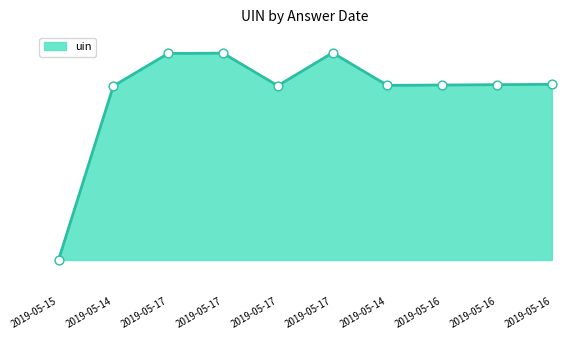

Between 2019-05-17 and 2019-05-16, which is larger?

2019-05-16